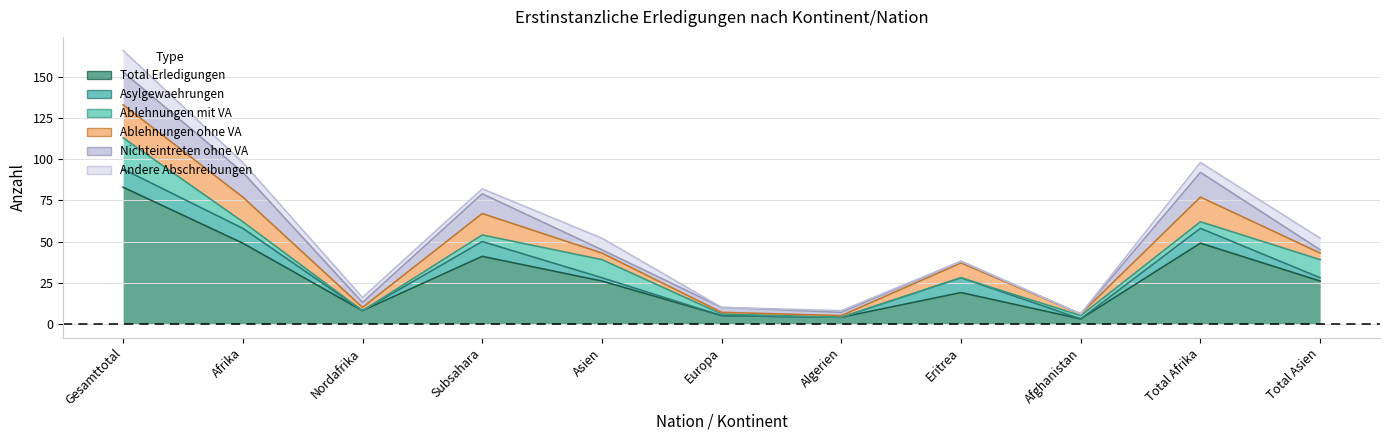

What position from the left is Gesamttotal?

1